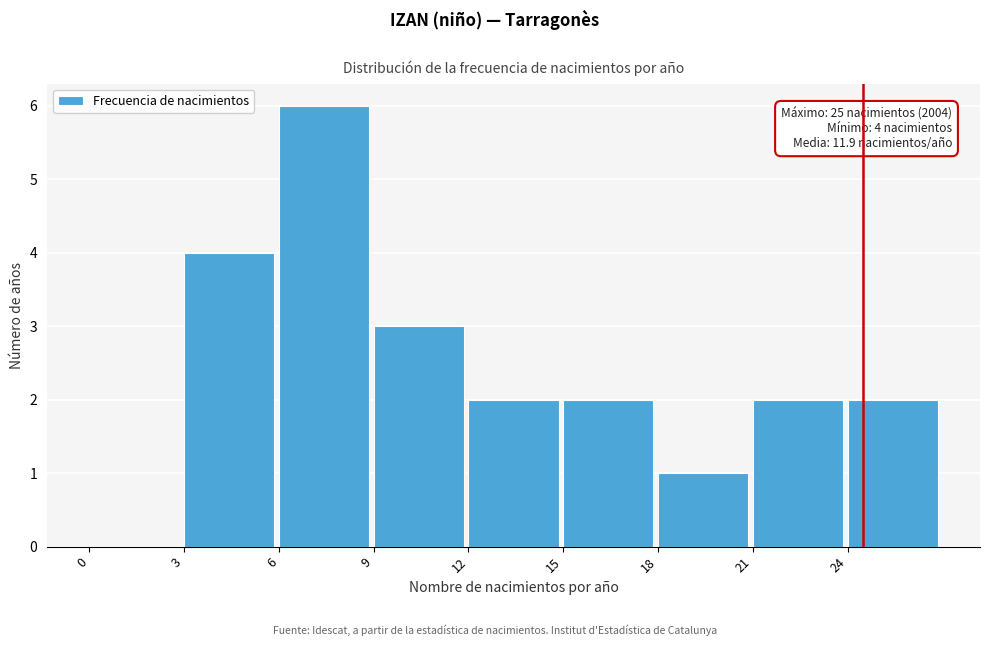

Over which range of the x-axis is the bar tallest?

6 to 9